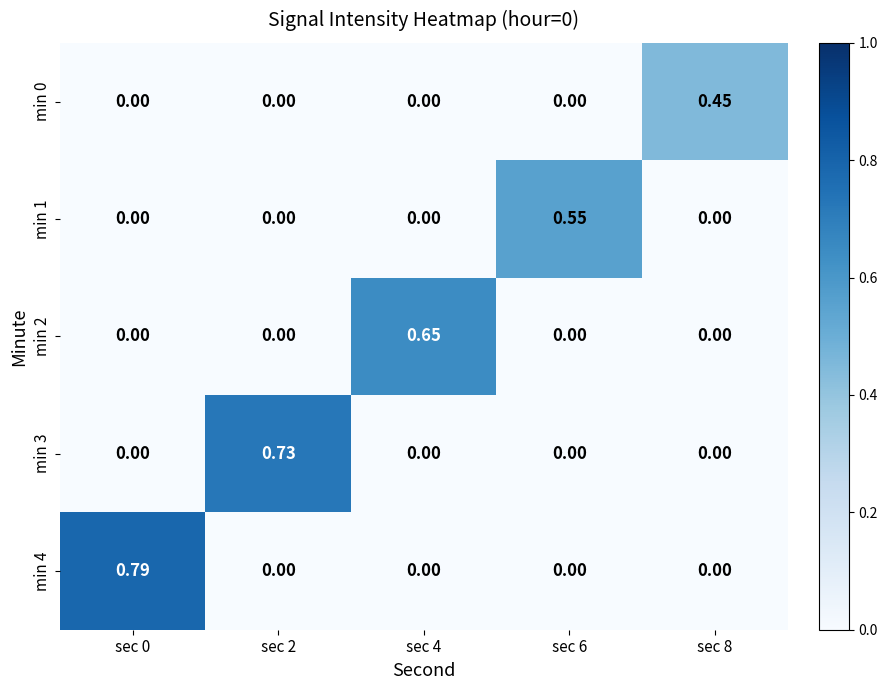

How many values in the min 2 series exceed 0?

1